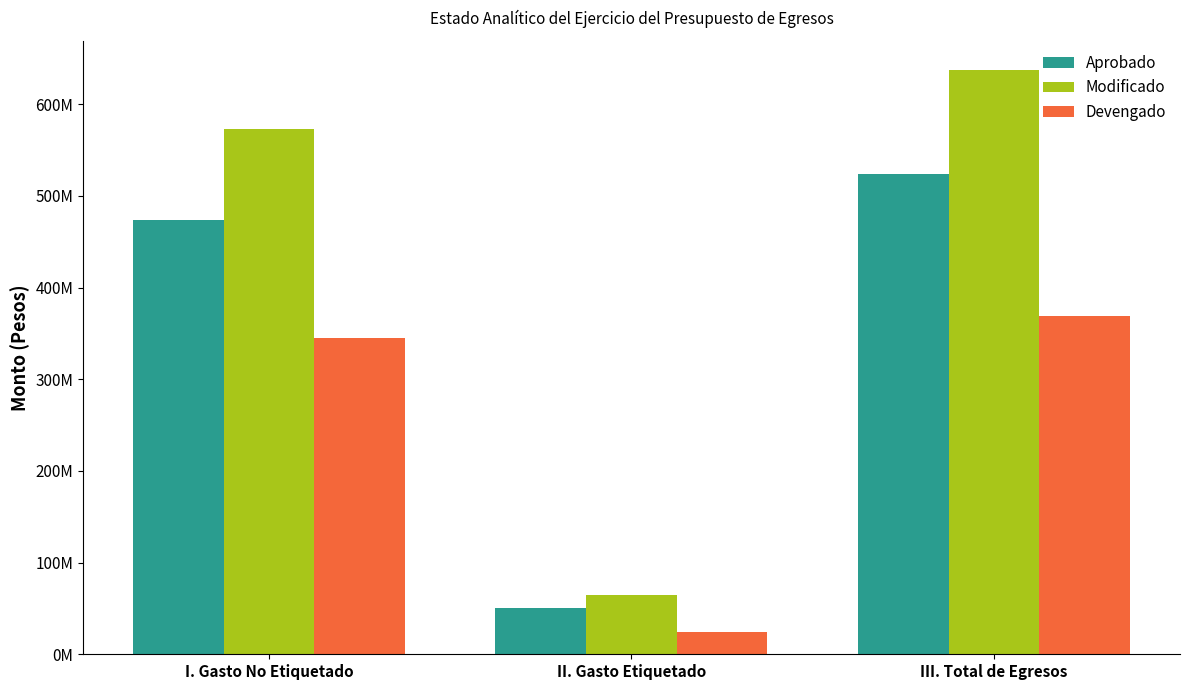

Is the value of Devengado at I. Gasto No Etiquetado greater than the value of Aprobado at I. Gasto No Etiquetado?

No